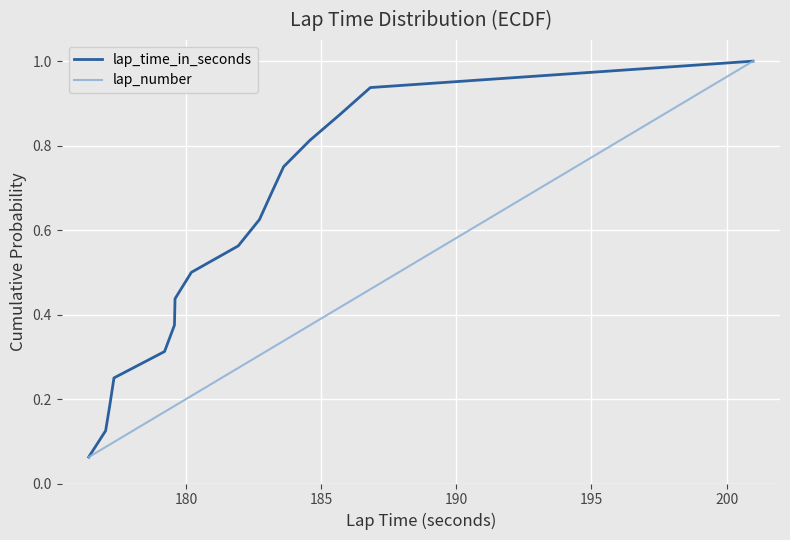

True or false: lap_time_in_seconds has more than 1 interior local peaks.

False